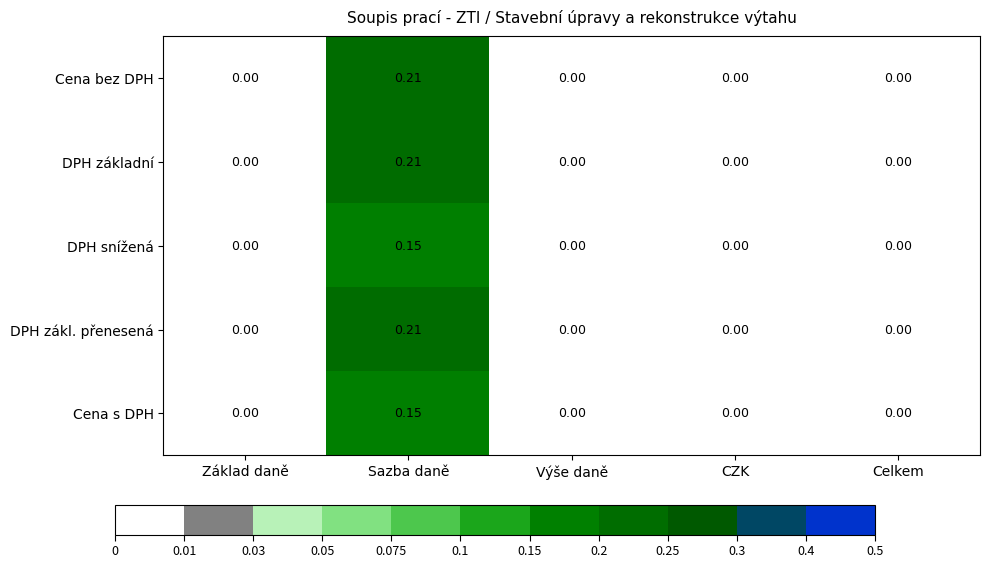

Is the value of Cena s DPH at Základ daně greater than the value of DPH zákl. přenesená at Sazba daně?

No